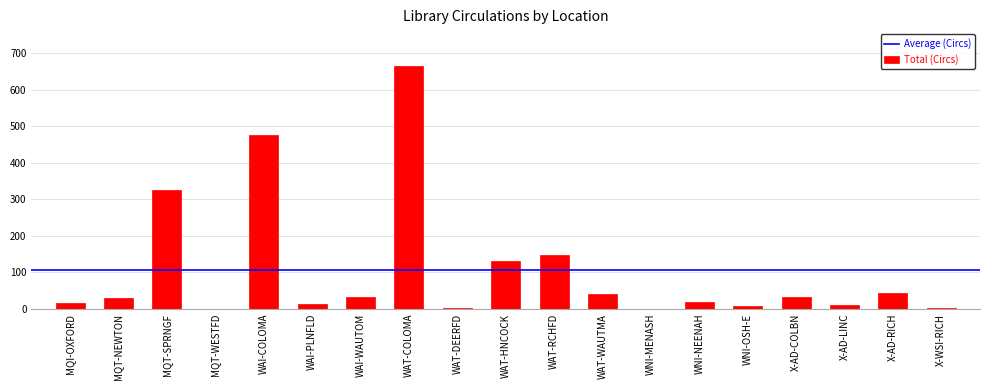

What is the ratio of the value at WAI-COLOMA to the value at WNI-MENASH?

477.0